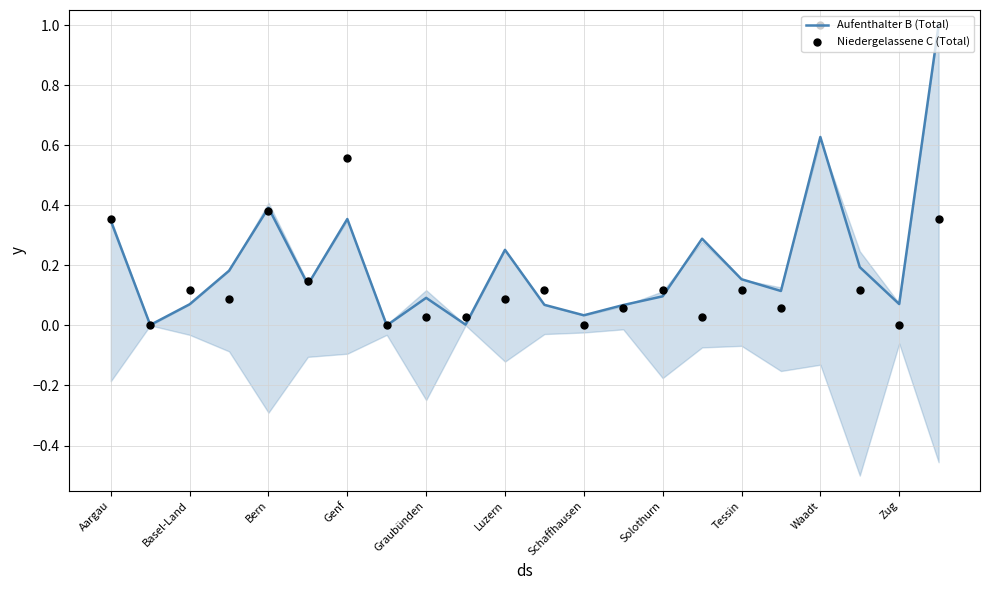

What is the highest value of the Aufenthalter B (Total) series?

1.0